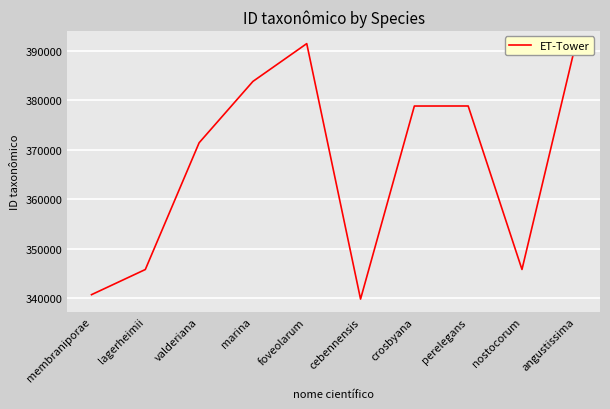

How many lines are shown in the chart?

1